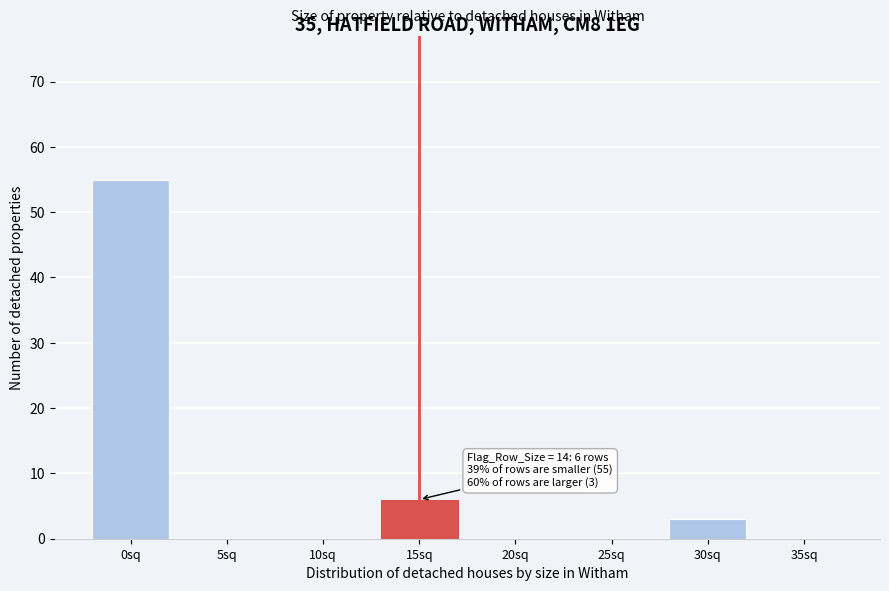

Reading left to right, extract all data points from this chart.

0sq=55	5sq=0	10sq=0	15sq=6	20sq=0	25sq=0	30sq=3	35sq=0